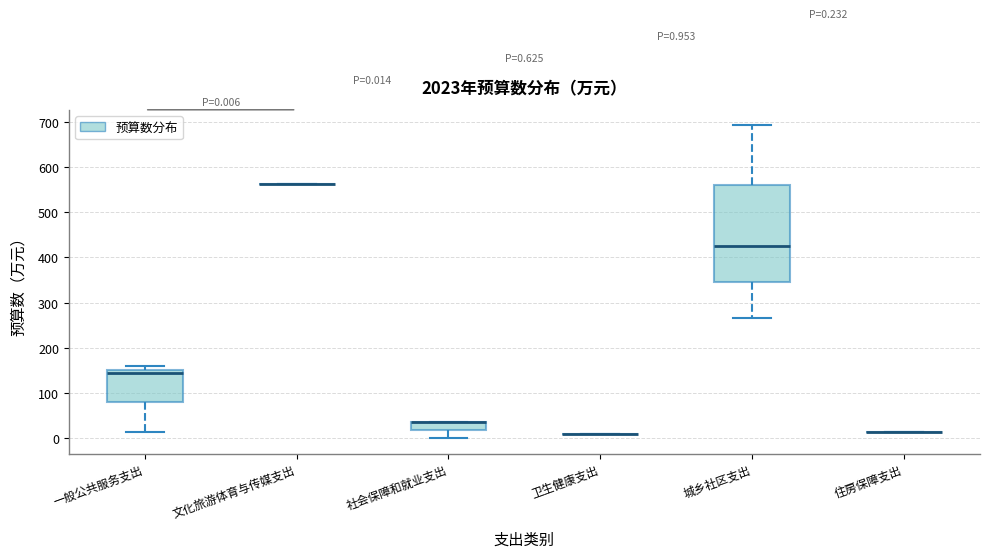

Comparing the boxes themselves (not the whiskers), which one is the tallest?

城乡社区支出